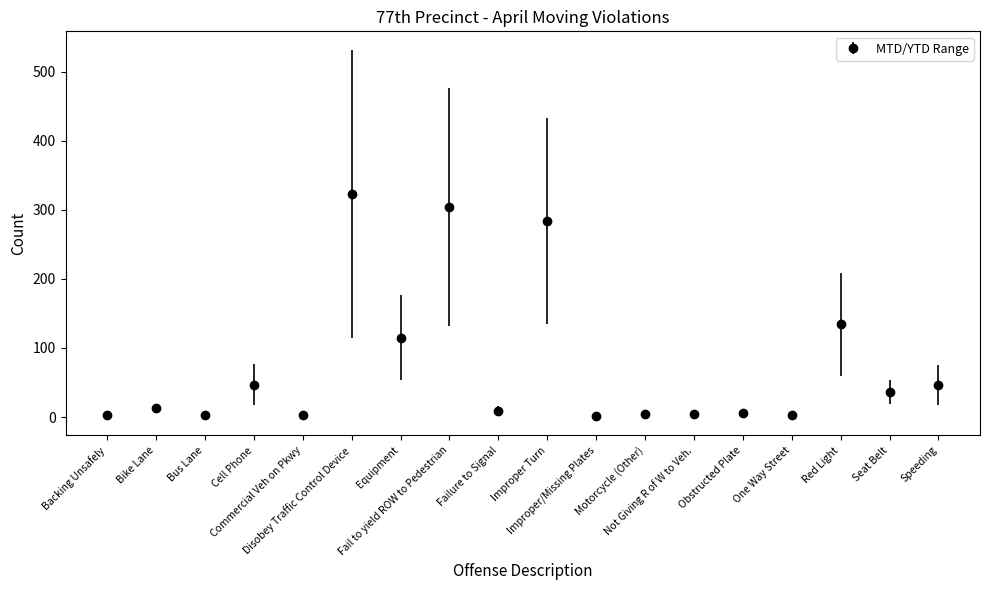

What is the sum of all values?

1341.0